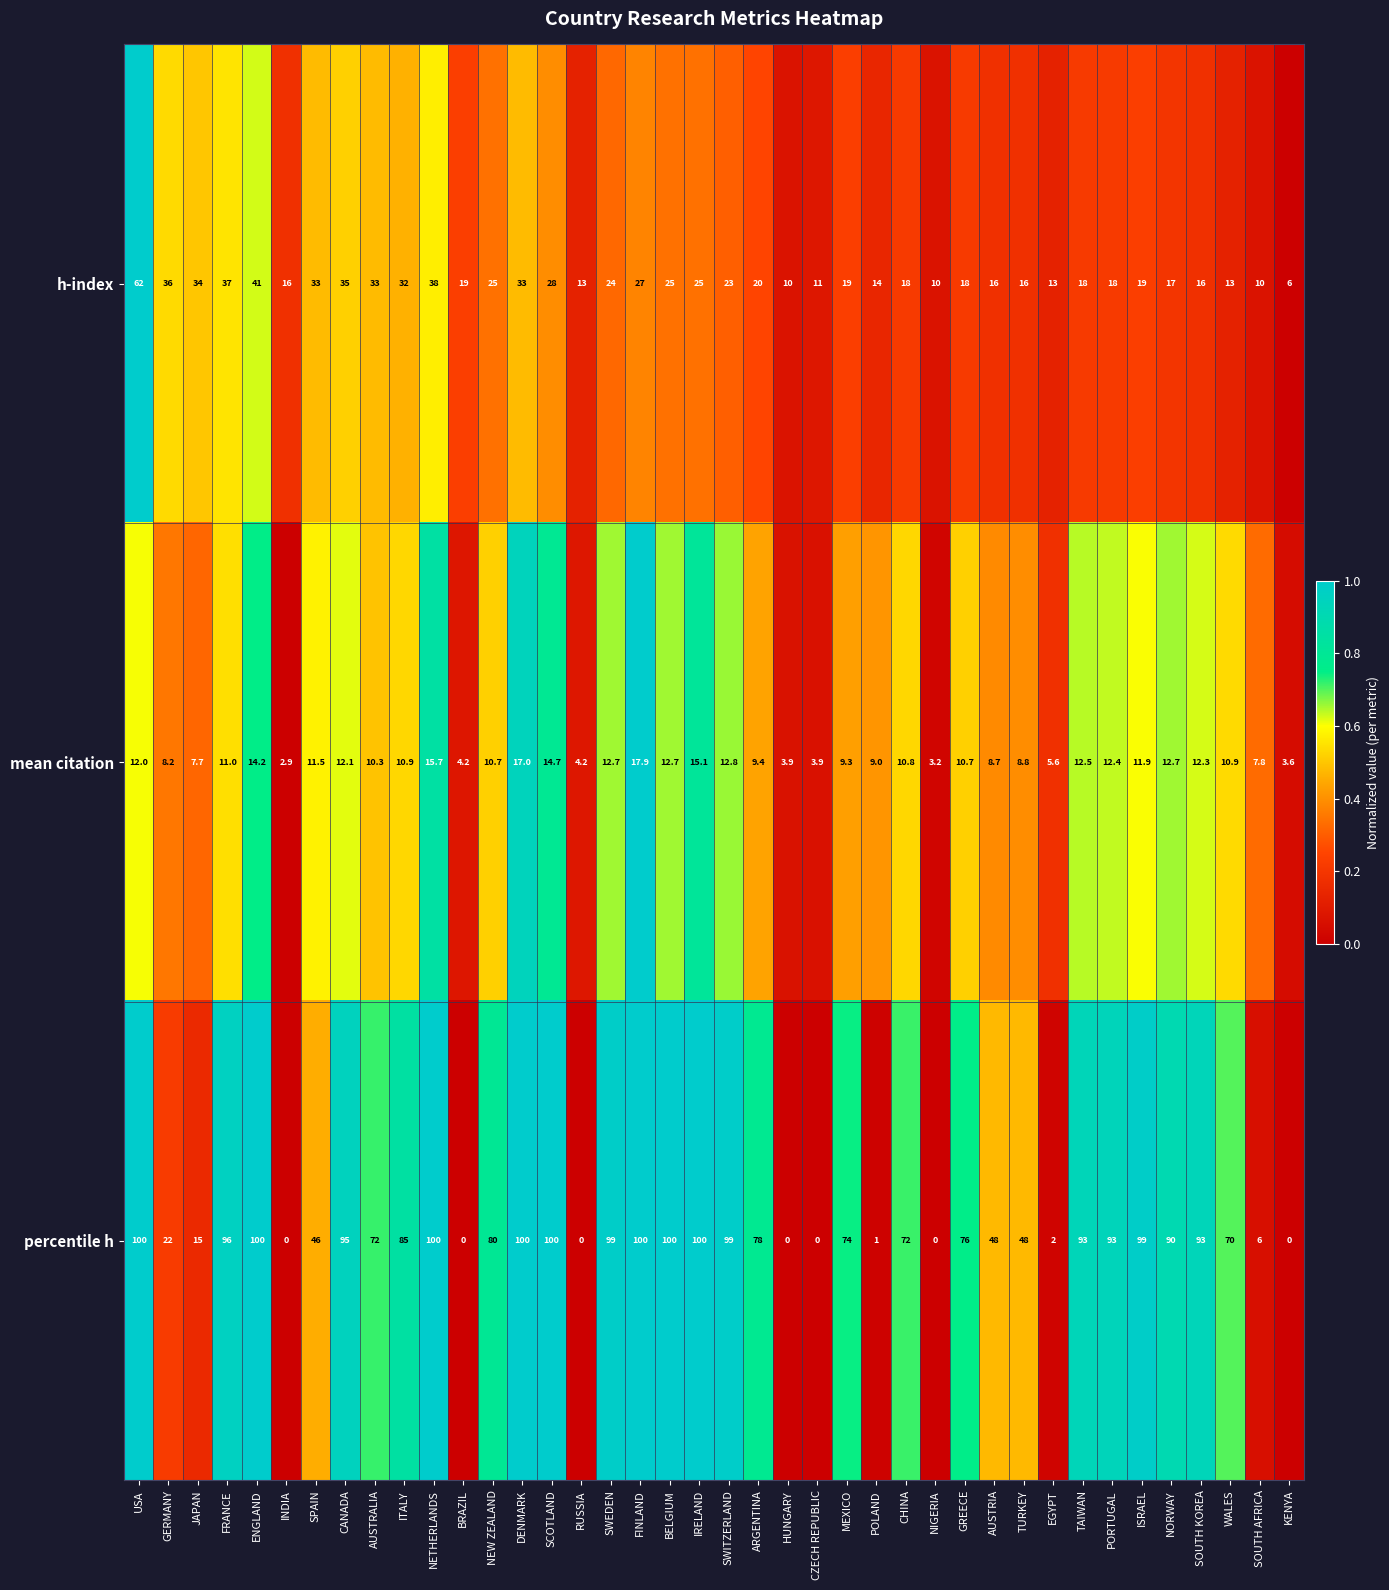

What is the spread (max minus min) of values at SOUTH KOREA?

80.7